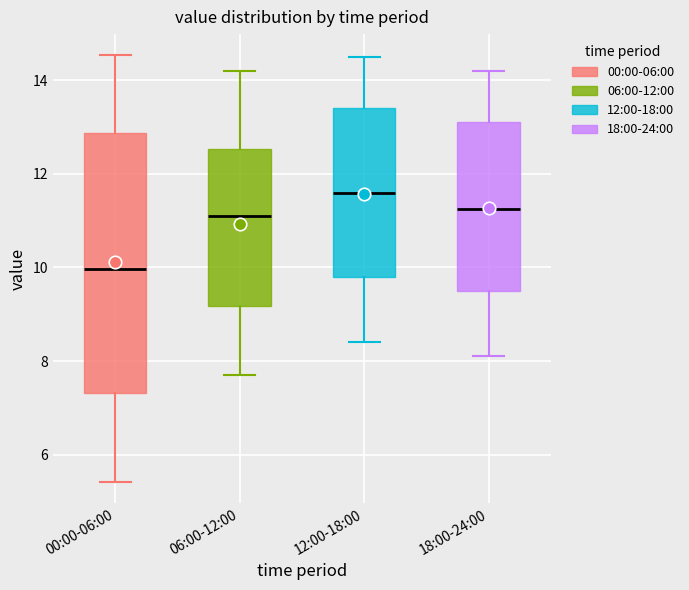

Where is the lower edge of the box for 12:00-18:00 on the y-axis? The values are not printed on the chart, so give them approximately, as read against the axis.

9.8